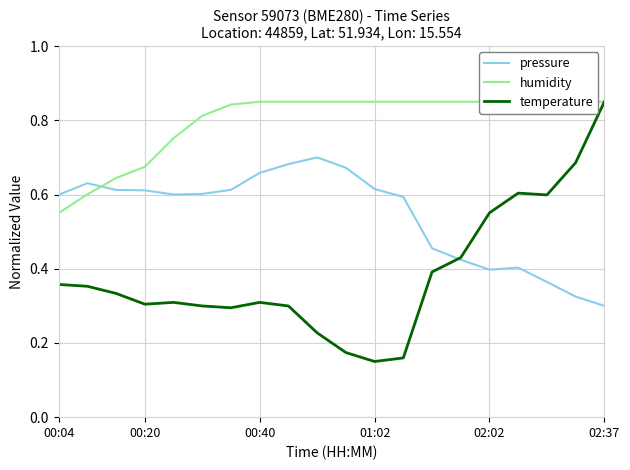

What is the lowest value of the pressure series?

0.3